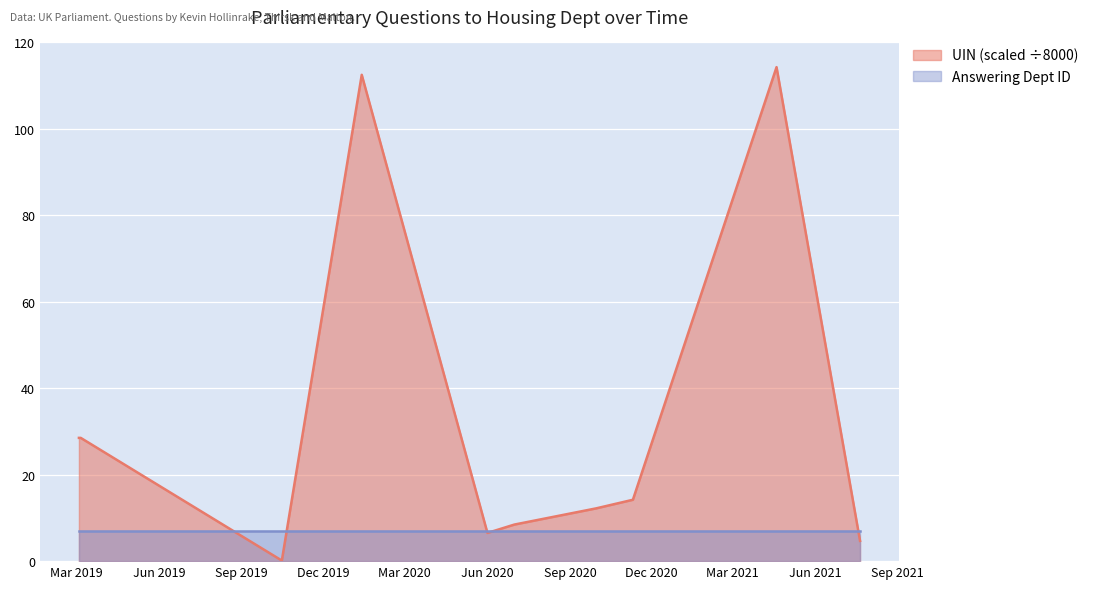

Rank the series by their maximum value, from lowest to highest.

Answering Dept ID, UIN (scaled ÷8000)